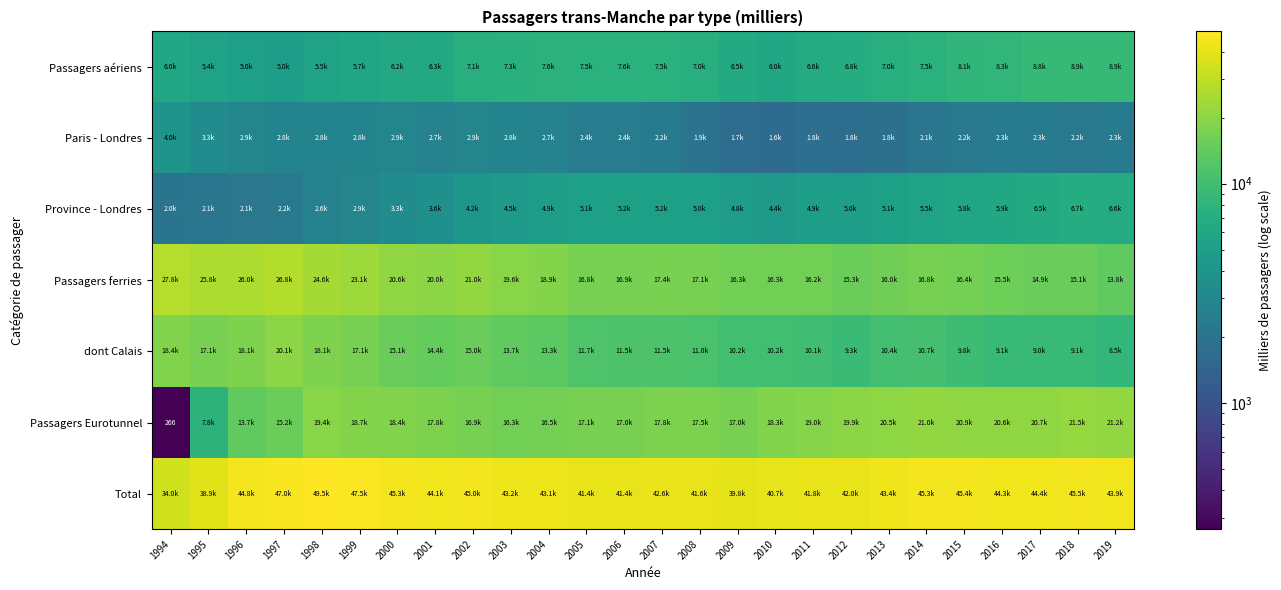

At which category is the sum across all series the highest?

1998